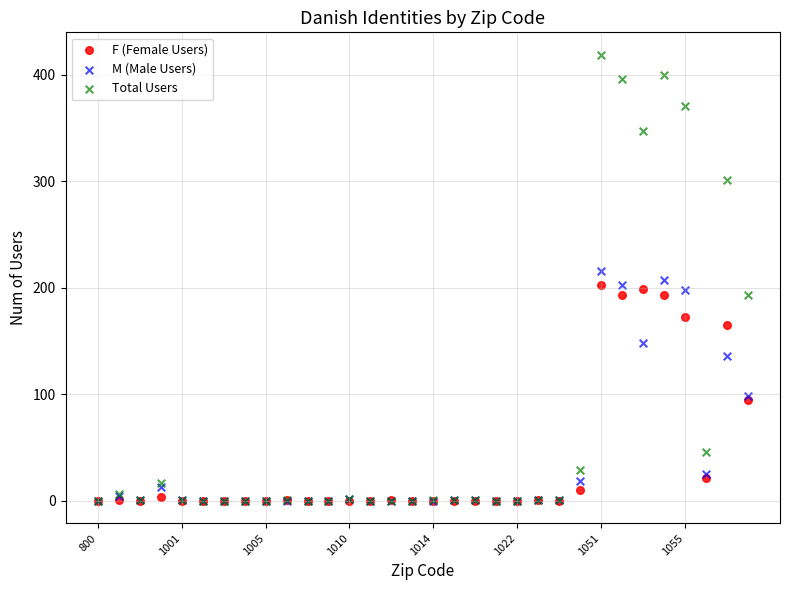

Which series has the widest spread of Y values?

Total Users